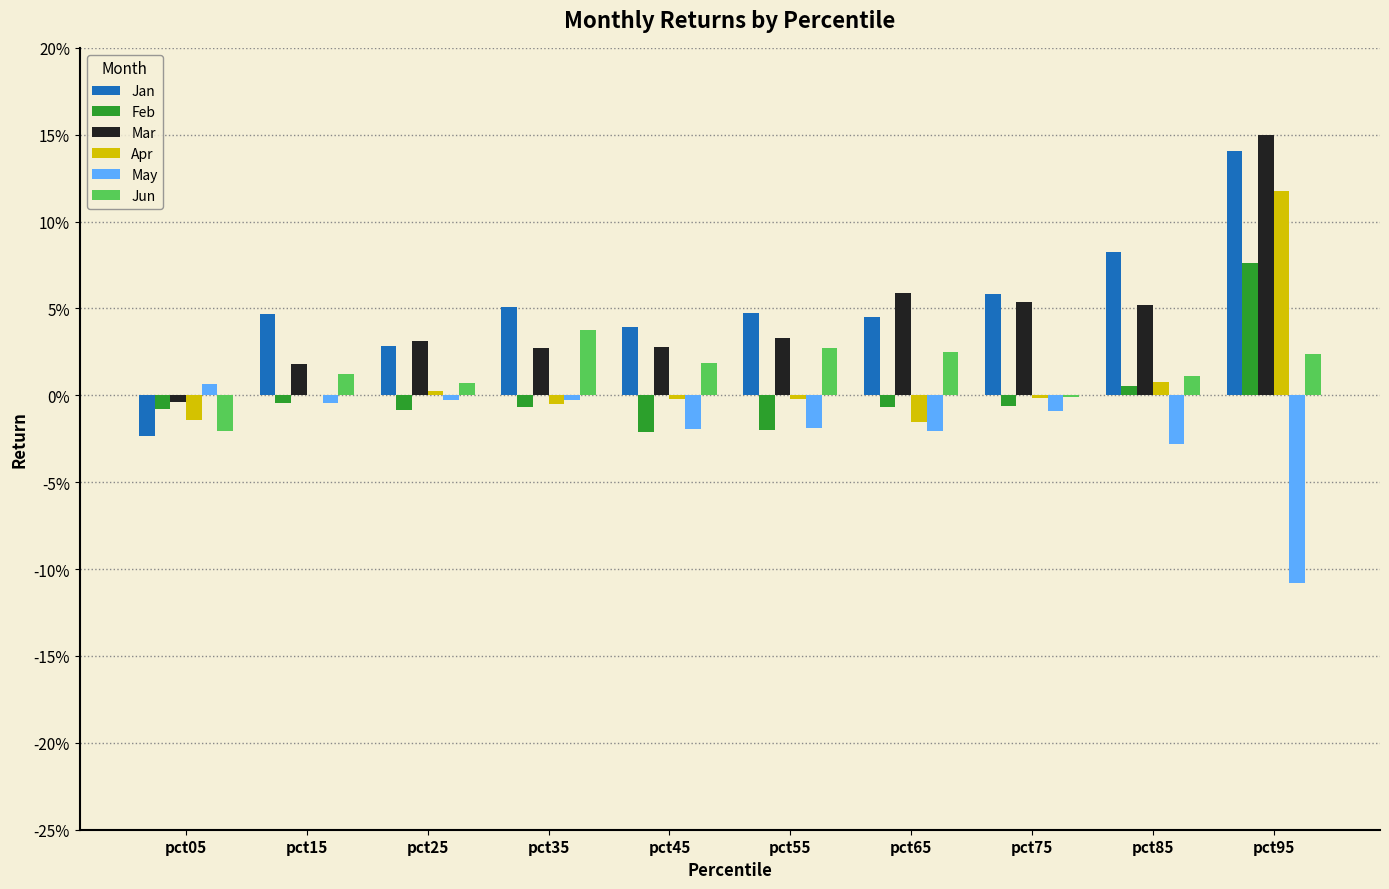

What are all the series names shown in the legend?

Jan, Feb, Mar, Apr, May, Jun